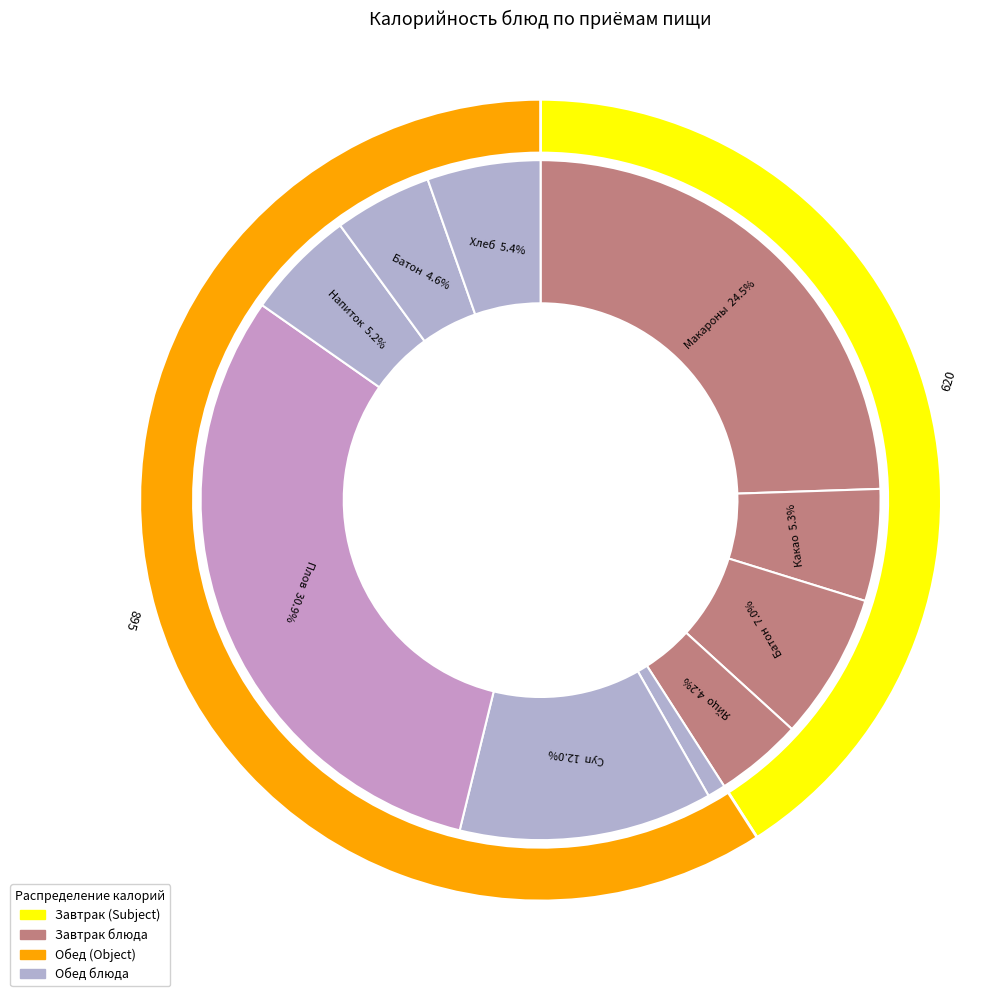

What percentage is the Батон нарезной (завтрак) slice, to the nearest percent?

7%